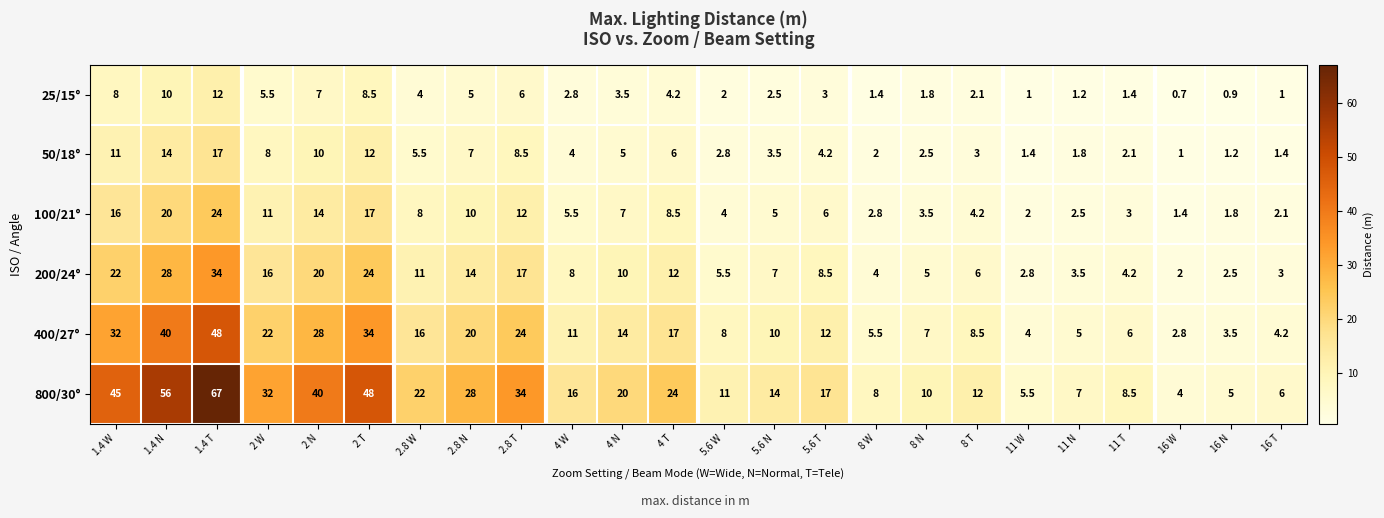

At which category does the chart reach its minimum across all series?

16 W